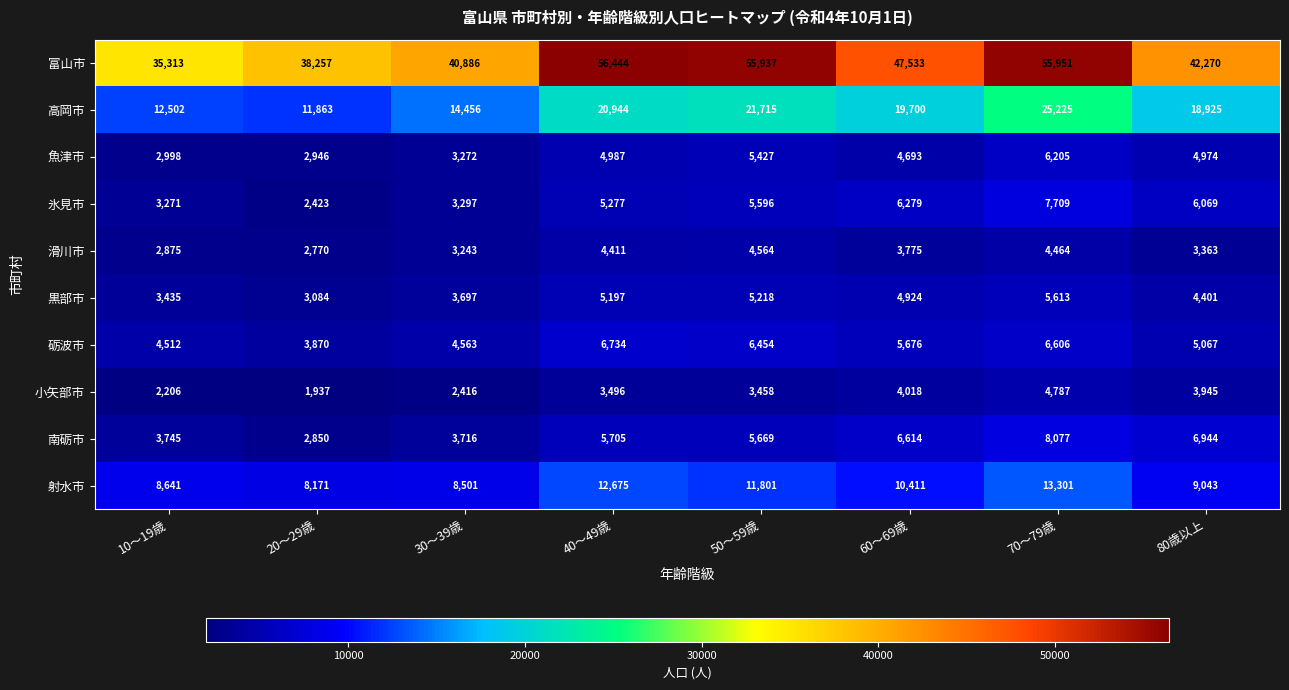

What is the average value of the 富山市 series?

46574